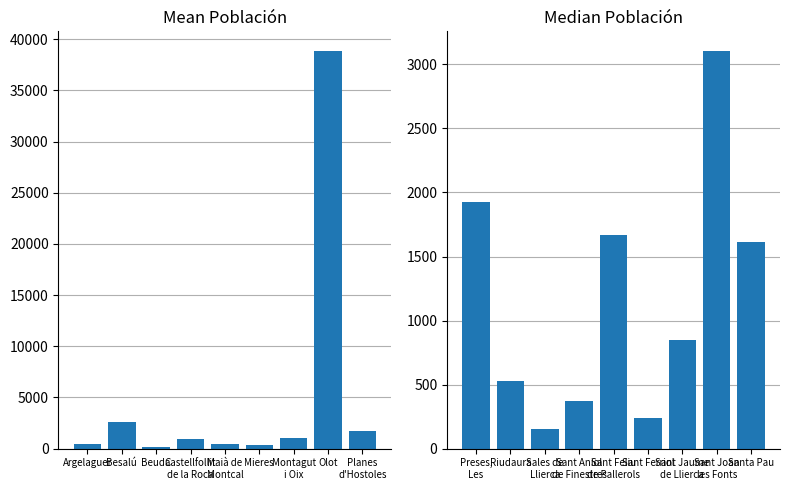

What is the greatest value displayed?

38836